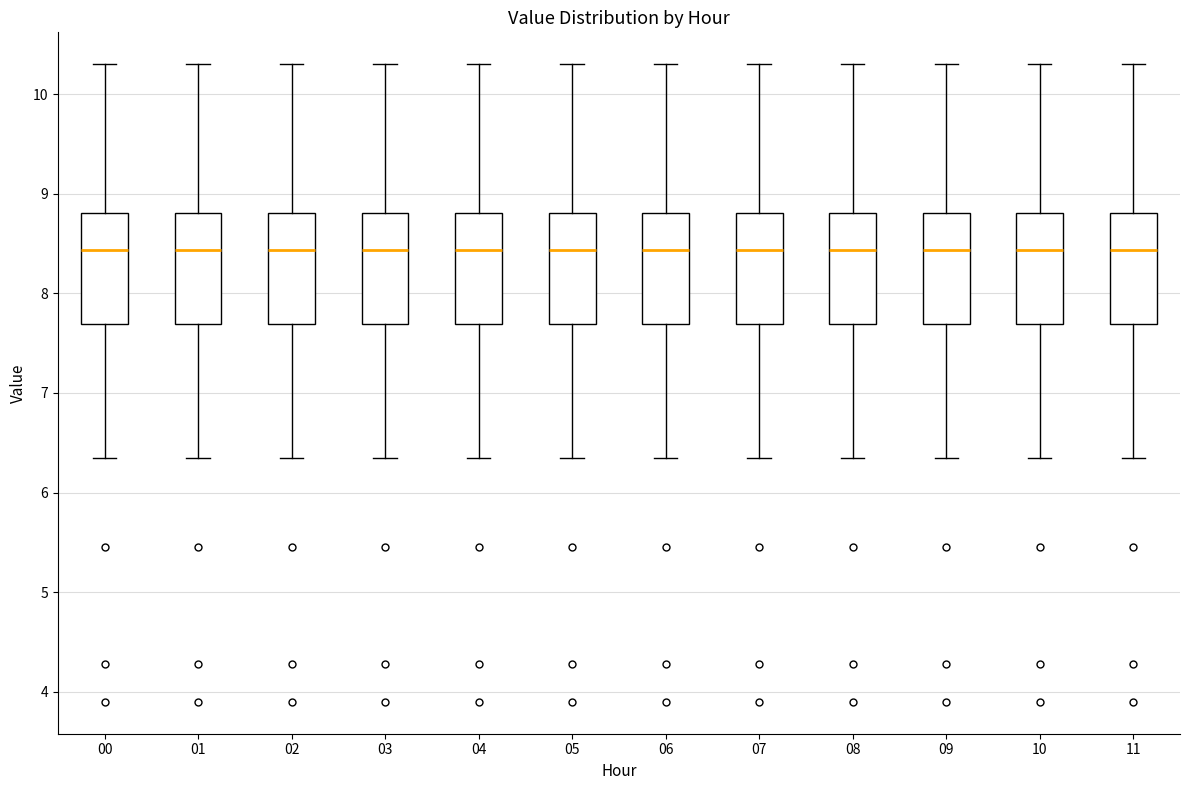

Reading left to right, read every box against the y-axis: the position of its median line, the range the box covers, and the ends of its whiskers. The values are not printed on the chart, so give them approximately, as read against the axis.

00: median 8.4, box 7.7 to 8.8, whiskers 6.4 to 10.3
01: median 8.4, box 7.7 to 8.8, whiskers 6.4 to 10.3
02: median 8.4, box 7.7 to 8.8, whiskers 6.4 to 10.3
03: median 8.4, box 7.7 to 8.8, whiskers 6.4 to 10.3
04: median 8.4, box 7.7 to 8.8, whiskers 6.4 to 10.3
05: median 8.4, box 7.7 to 8.8, whiskers 6.4 to 10.3
06: median 8.4, box 7.7 to 8.8, whiskers 6.4 to 10.3
07: median 8.4, box 7.7 to 8.8, whiskers 6.4 to 10.3
08: median 8.4, box 7.7 to 8.8, whiskers 6.4 to 10.3
09: median 8.4, box 7.7 to 8.8, whiskers 6.4 to 10.3
10: median 8.4, box 7.7 to 8.8, whiskers 6.4 to 10.3
11: median 8.4, box 7.7 to 8.8, whiskers 6.4 to 10.3